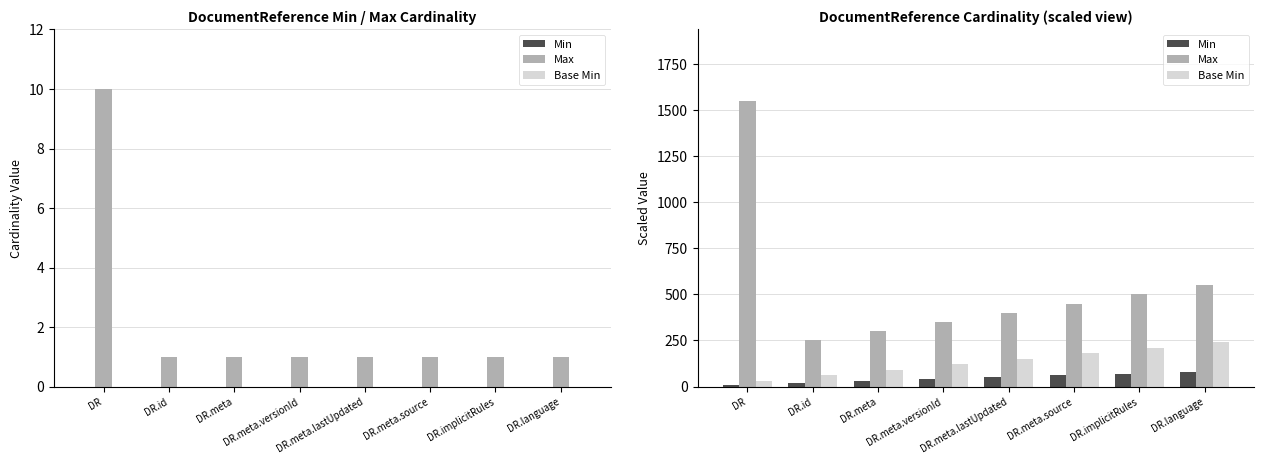

At which category does the chart reach its peak across all series?

DR